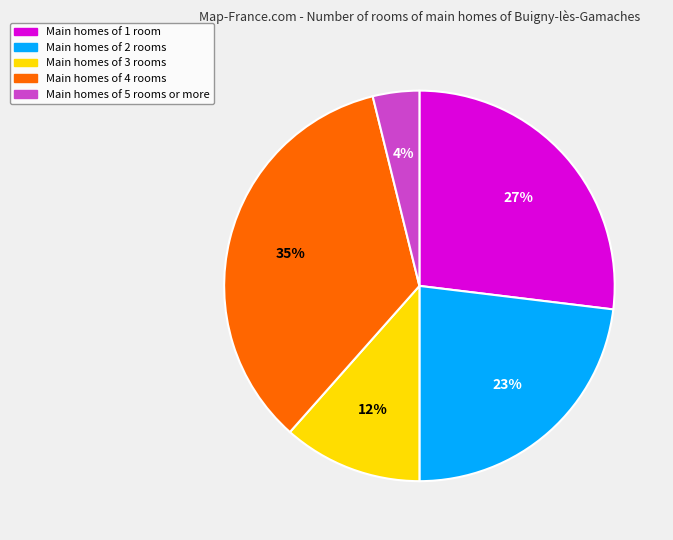

How many slices are in this pie chart?

5